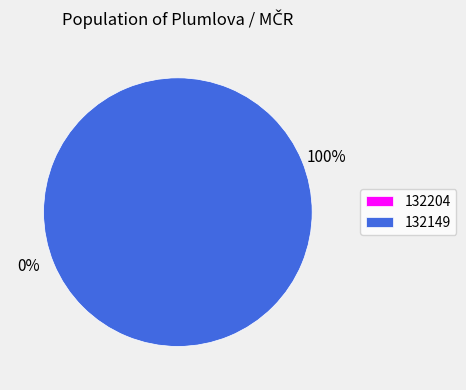

Between 132149 and 132204, which is larger?

132149